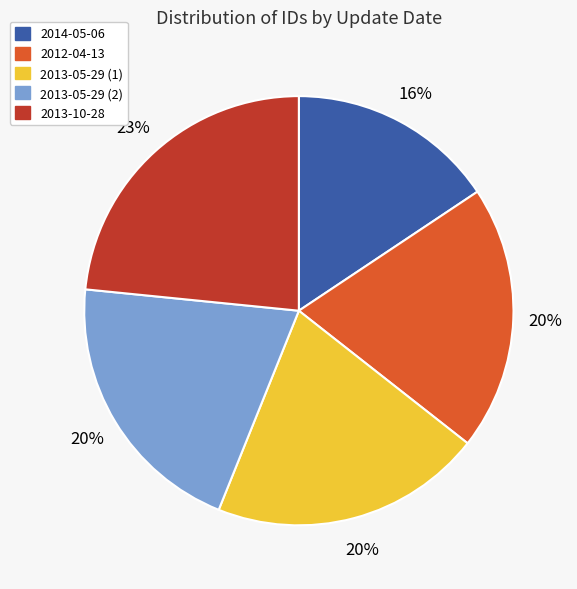

What is the ratio of the value at 2013-05-29 (1) to the value at 2013-10-28?

0.9